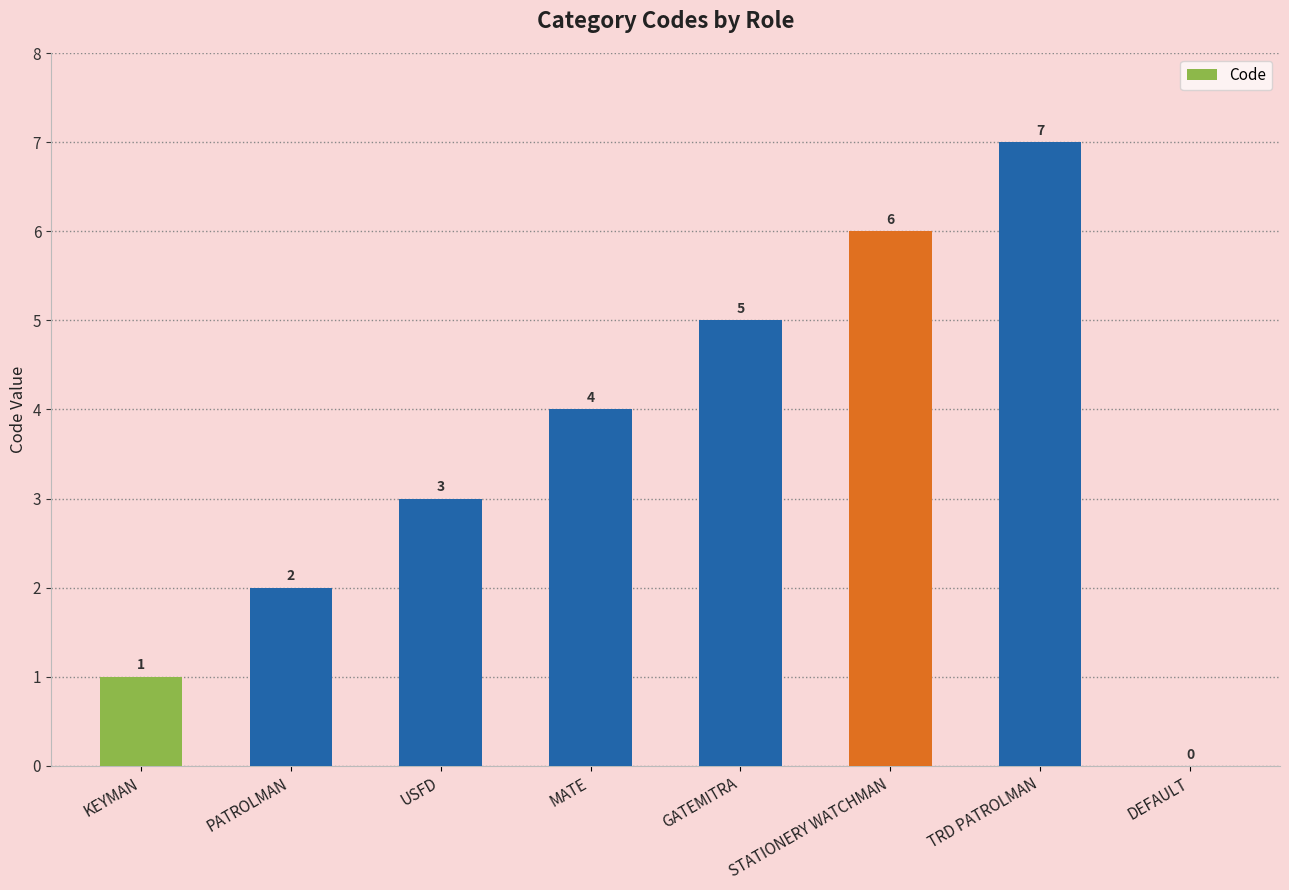

The value at PATROLMAN is 2. True or false?

True